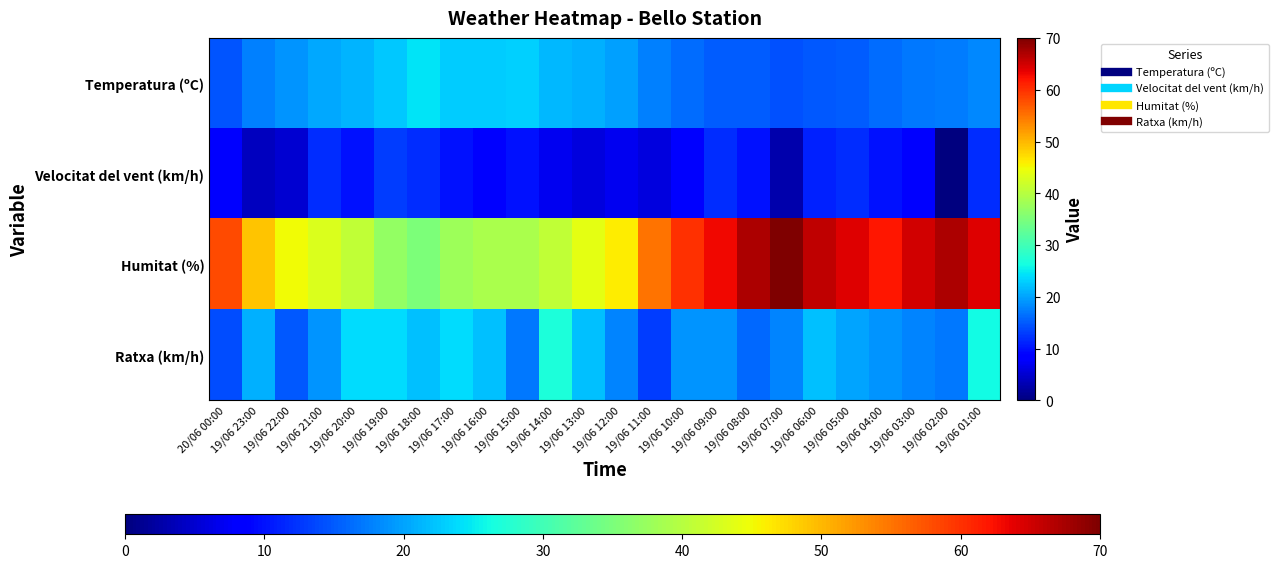

At which category does the chart reach its peak across all series?

19/06 07:00